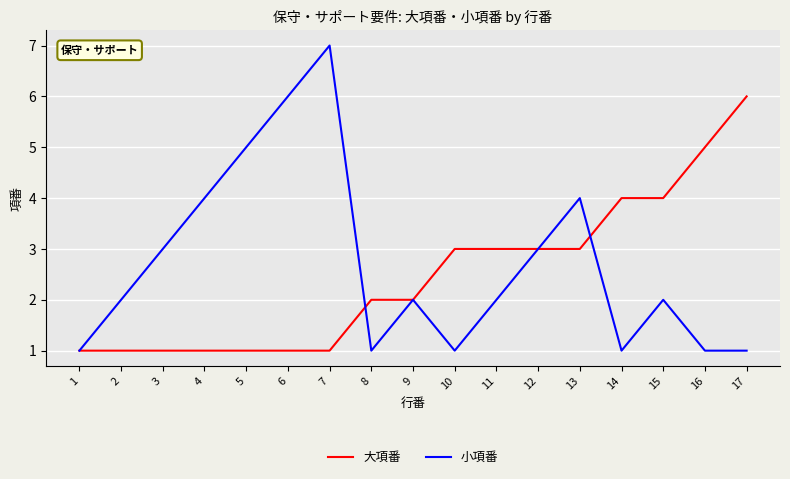

Which series has the widest spread of values?

小項番